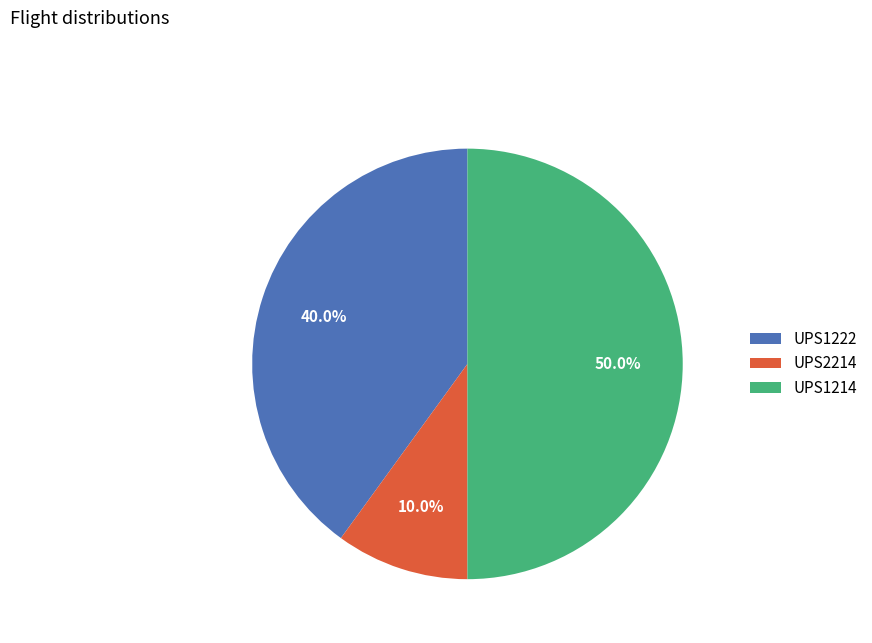

Is it true that UPS1222 is 29% of the pie?

False